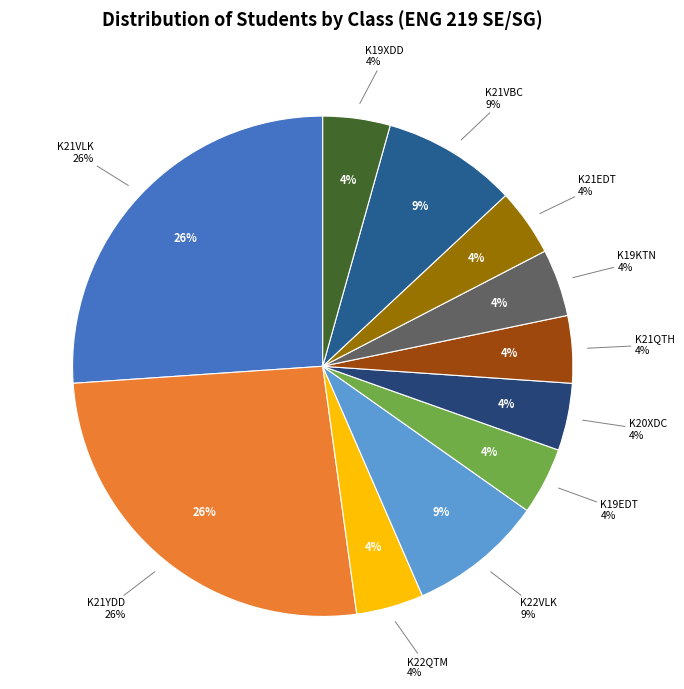

To the nearest percent, what is the combined percentage of K22QTM and K21EDT?

9%